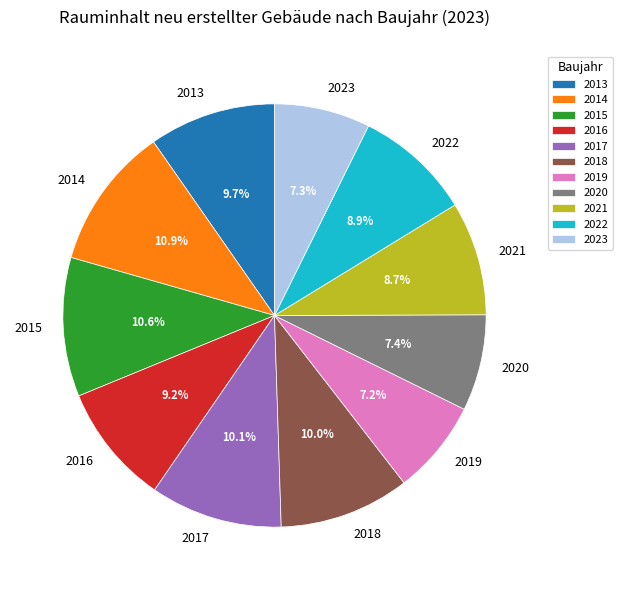

The 2020 slice represents 1% of the pie. True or false?

False